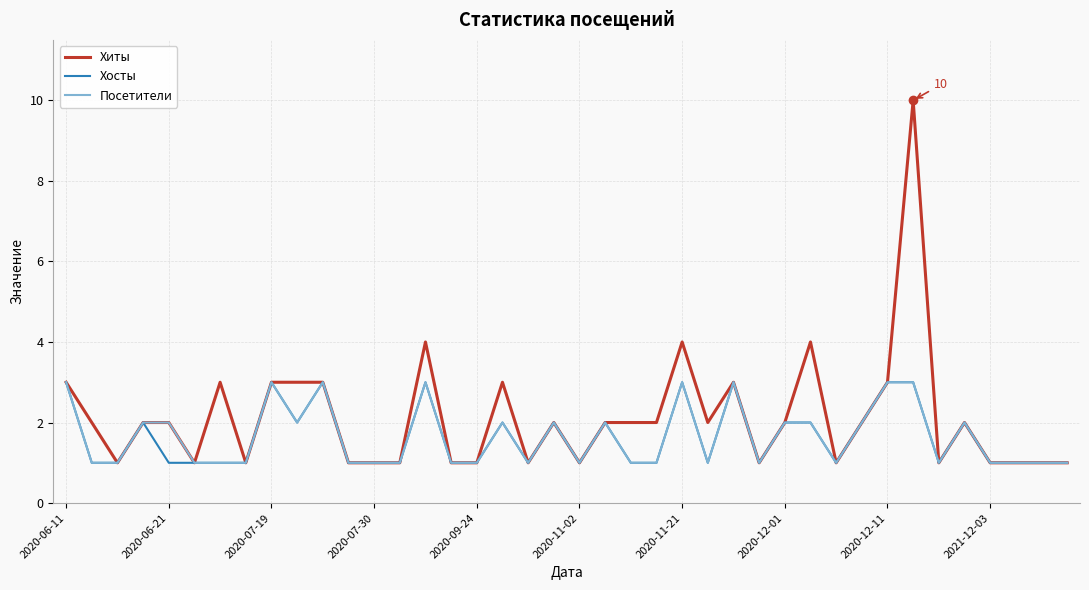

What is the maximum value shown in the chart?

10